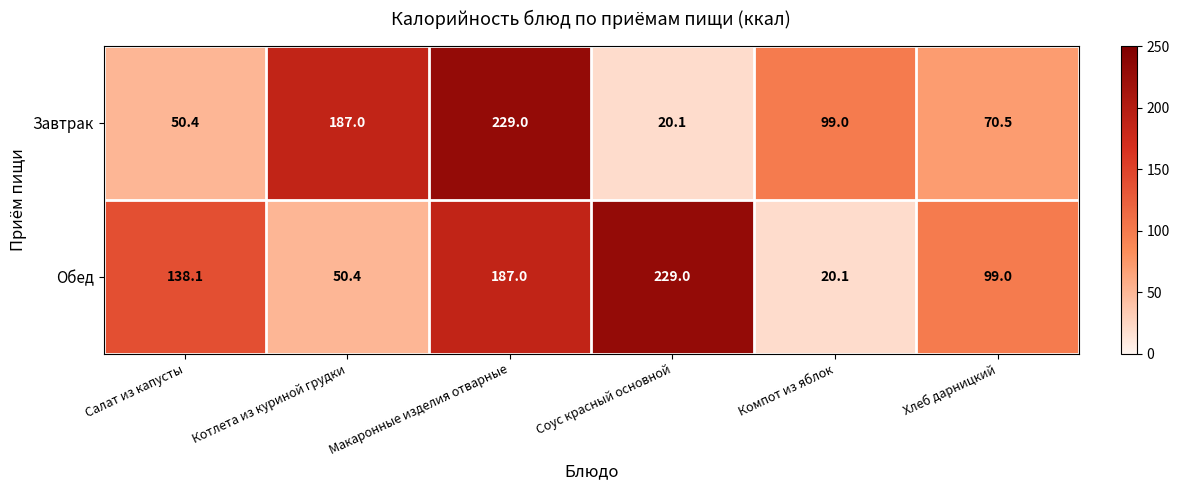

What is the smallest value displayed?

20.1